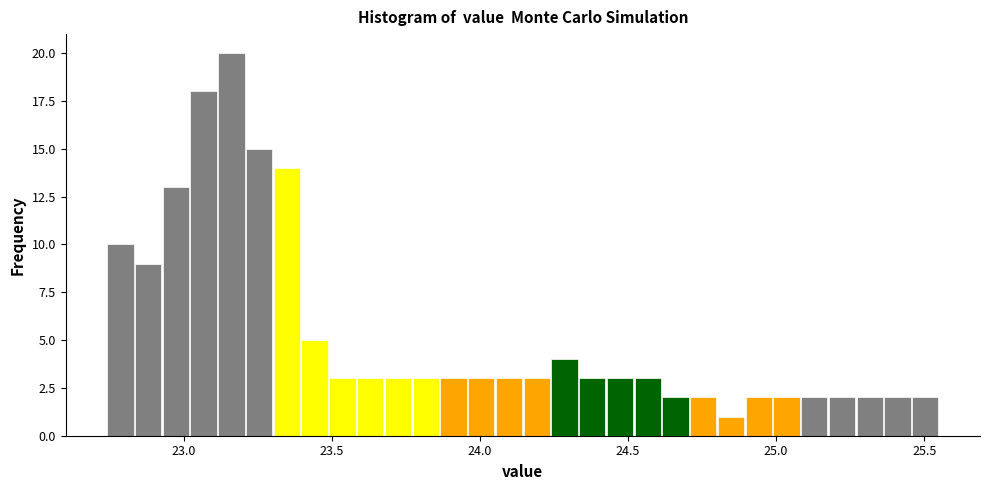

Around what value on the x-axis is the tallest bar? Give the approximate position of its centre, as read against the axis.

23.15